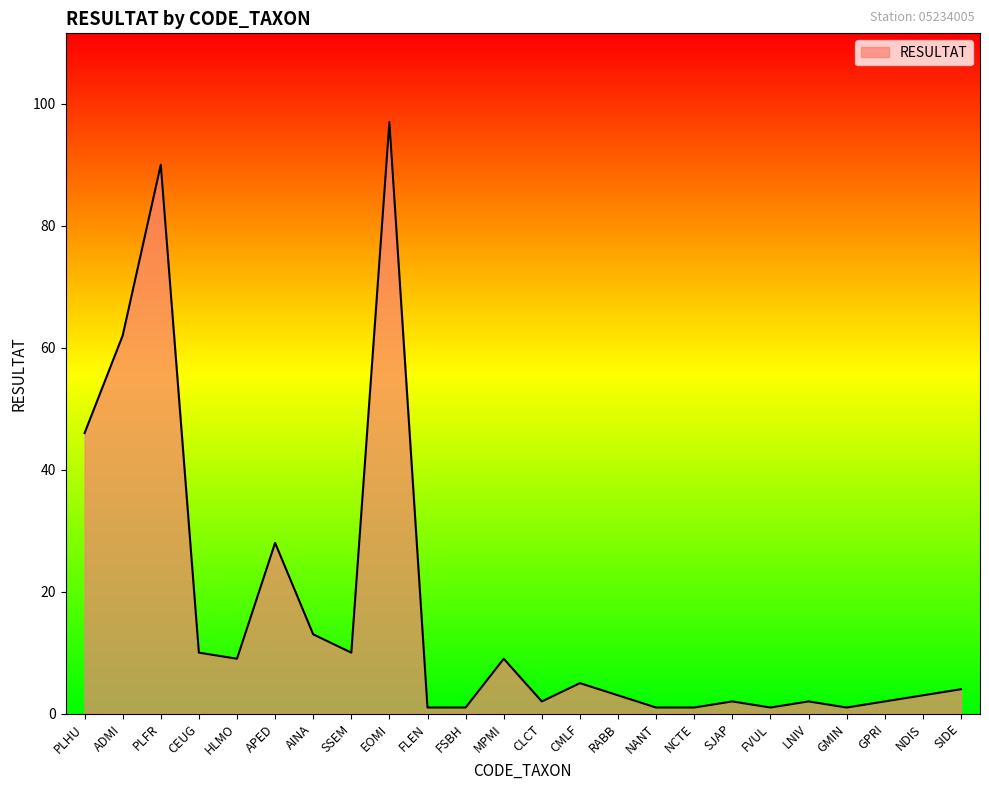

Which has a higher value, SSEM or PLFR?

PLFR